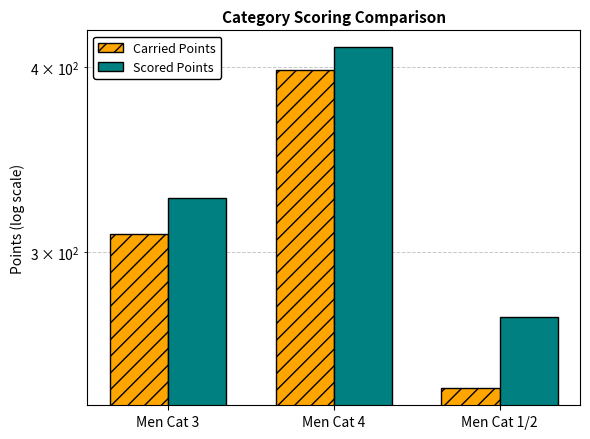

Is it true that Carried Points equals 49.9 at Men Cat 1/2?

False